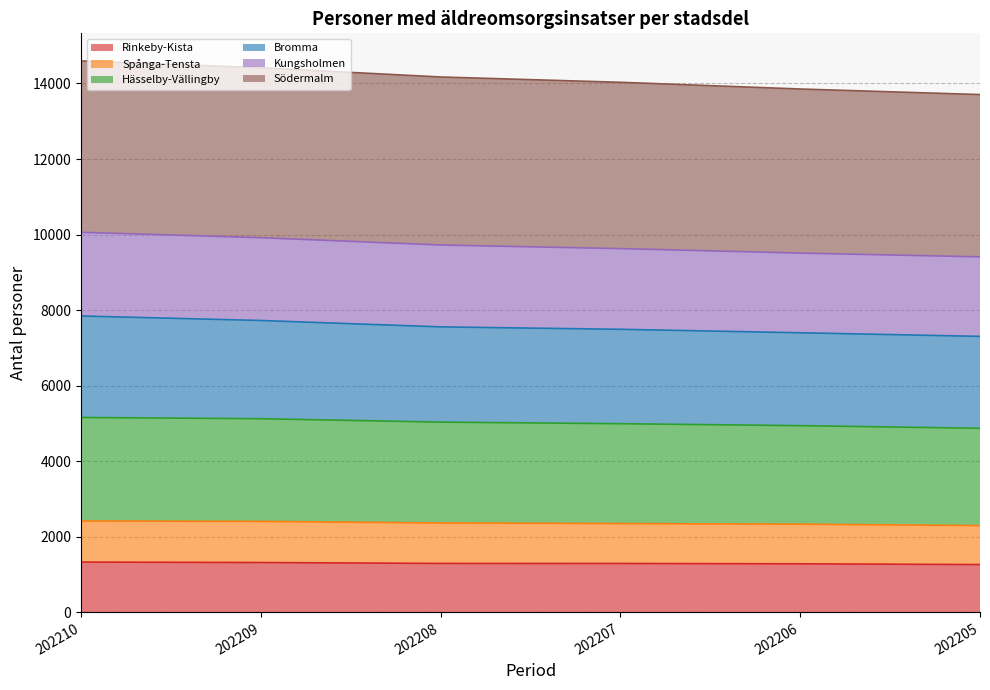

What is the highest value of the Rinkeby-Kista series?

1331